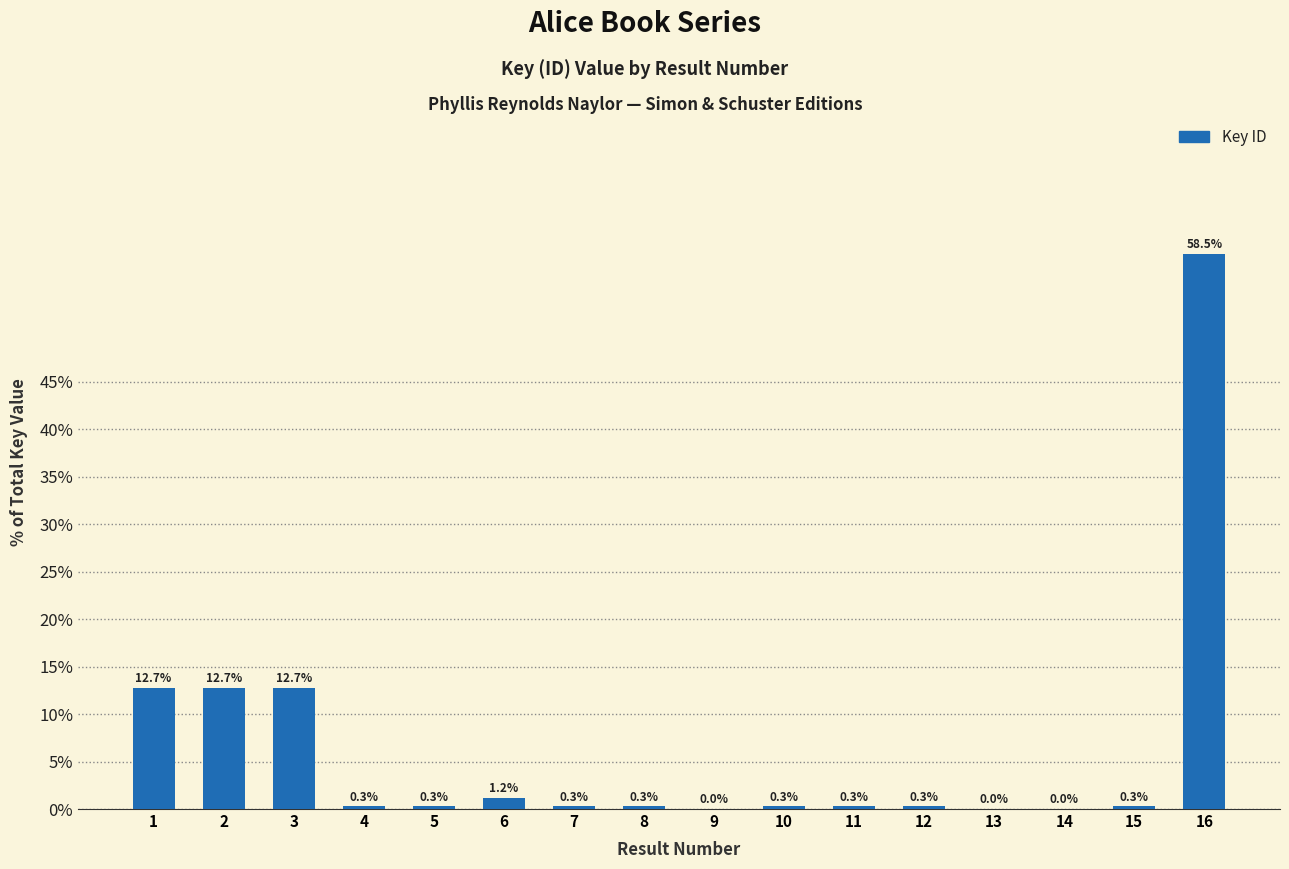

What is the sum of all values?

100.0